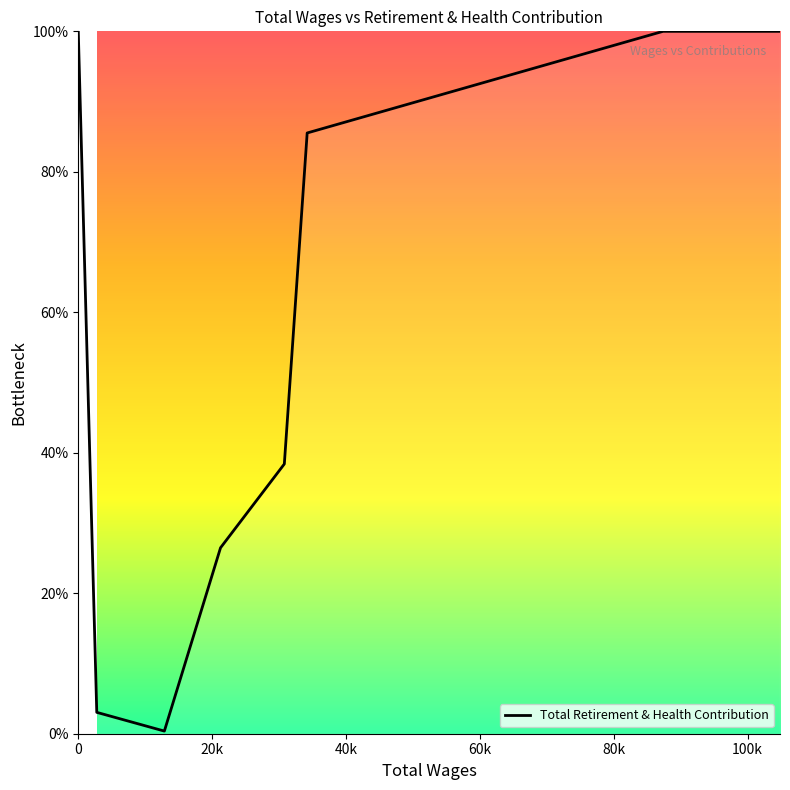

How many distinct data groups are displayed?

1